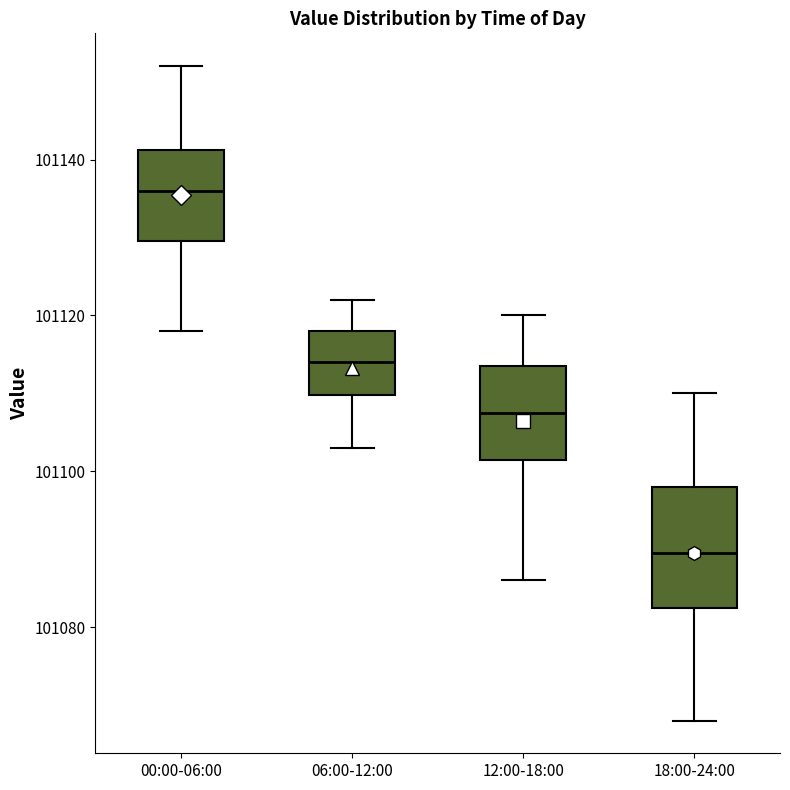

Reading left to right, transcribe this box plot: for each box, give where its median line is, the range the box spans, and where its two whiskers end, as read against the y-axis. The values are not printed on the chart, so give them approximately, as read against the axis.

00:00-06:00: median 101136, box 101130 to 101142, whiskers 101118 to 101152
06:00-12:00: median 101114, box 101110 to 101118, whiskers 101104 to 101122
12:00-18:00: median 101108, box 101102 to 101114, whiskers 101086 to 101120
18:00-24:00: median 101090, box 101082 to 101098, whiskers 101068 to 101110